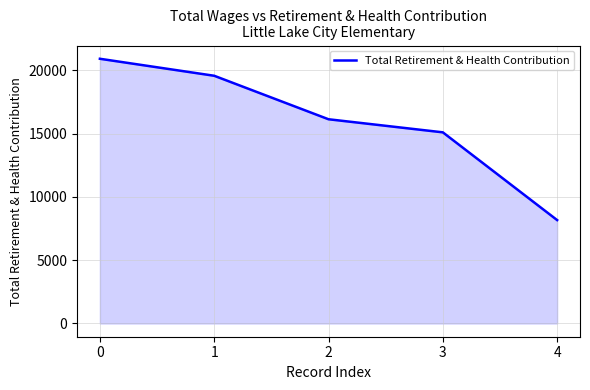

Does the chart display data point markers on the line(s)?

No